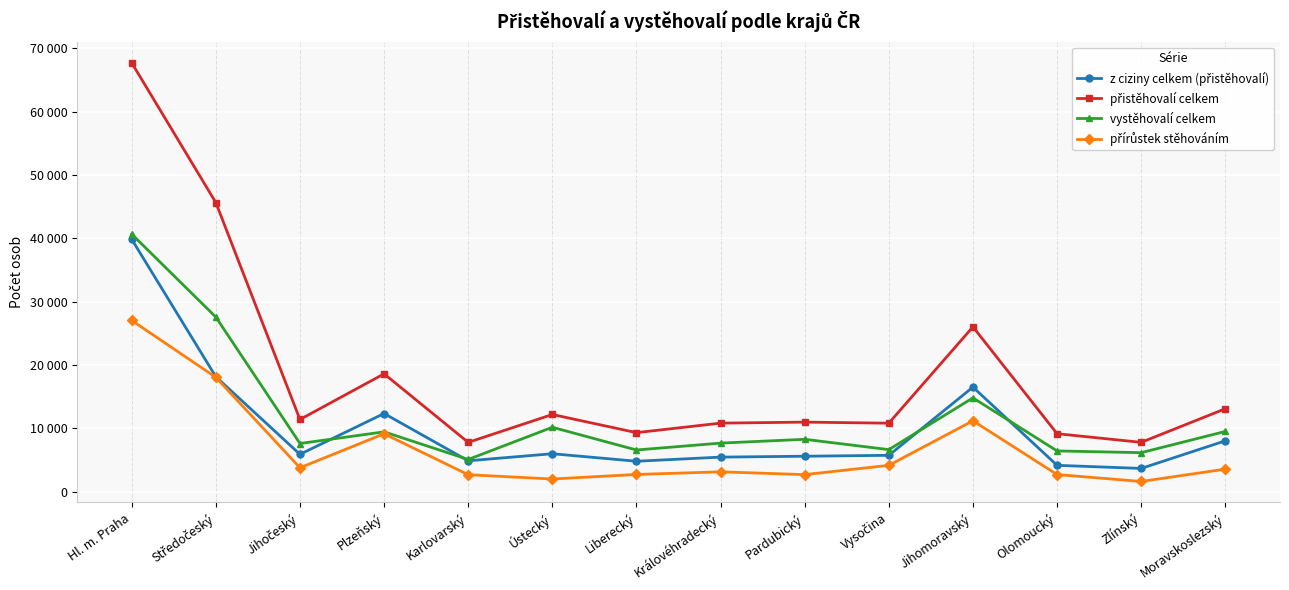

What is the sum of the přistěhovalí celkem values at Vysočina and Hl. m. Praha?

78527